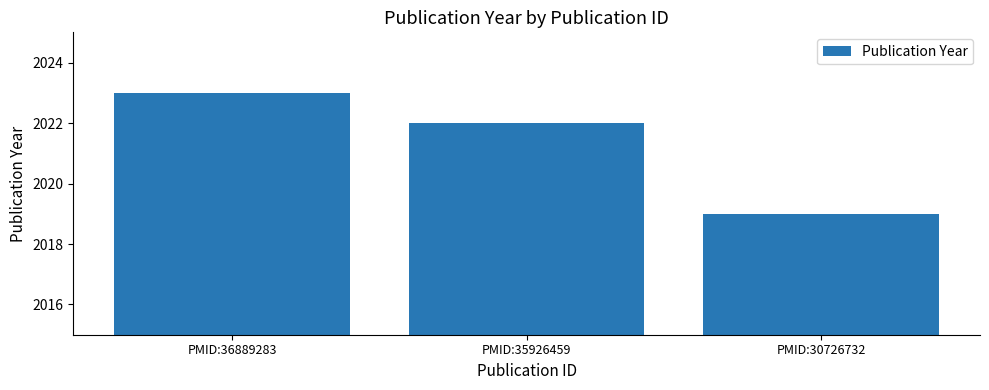

Which category has the lowest value across all series?

PMID:30726732